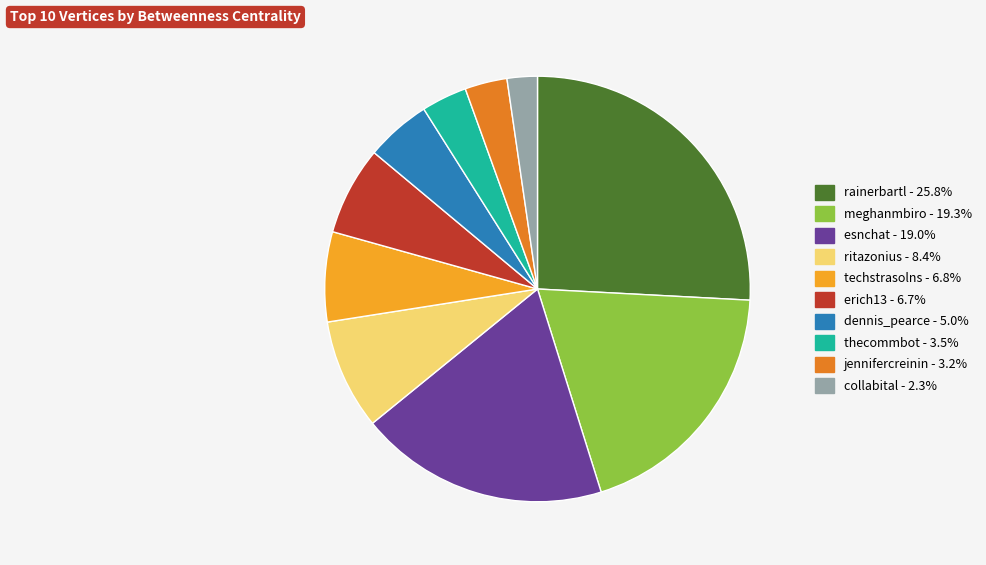

Is the sum of erich13 and techstrasolns greater than half?

No